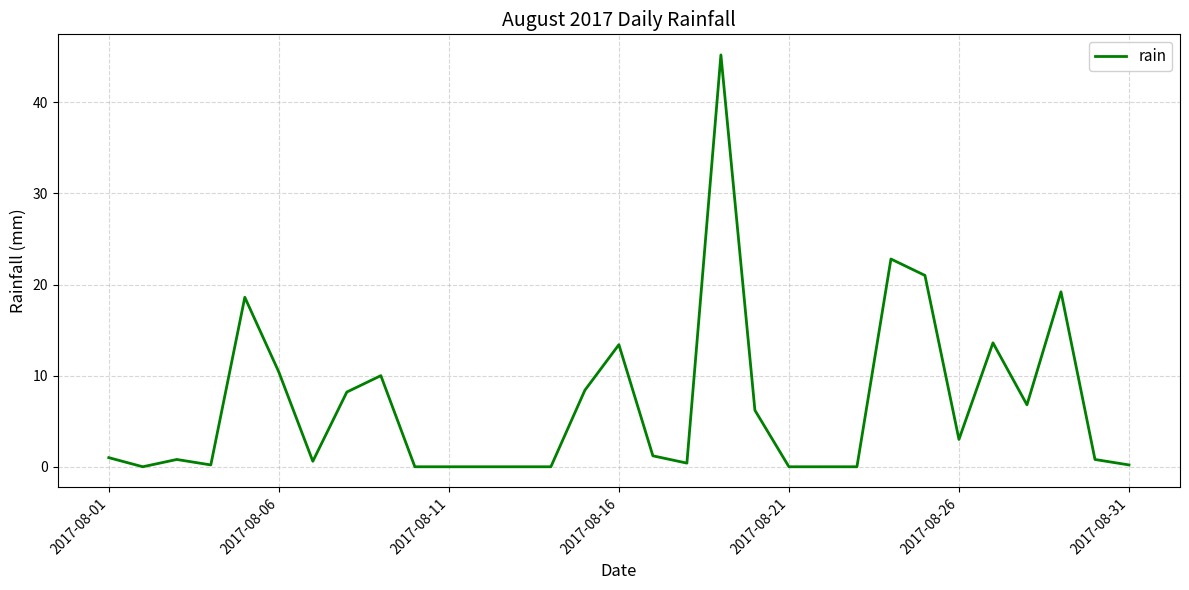

What is the greatest value displayed?

45.2